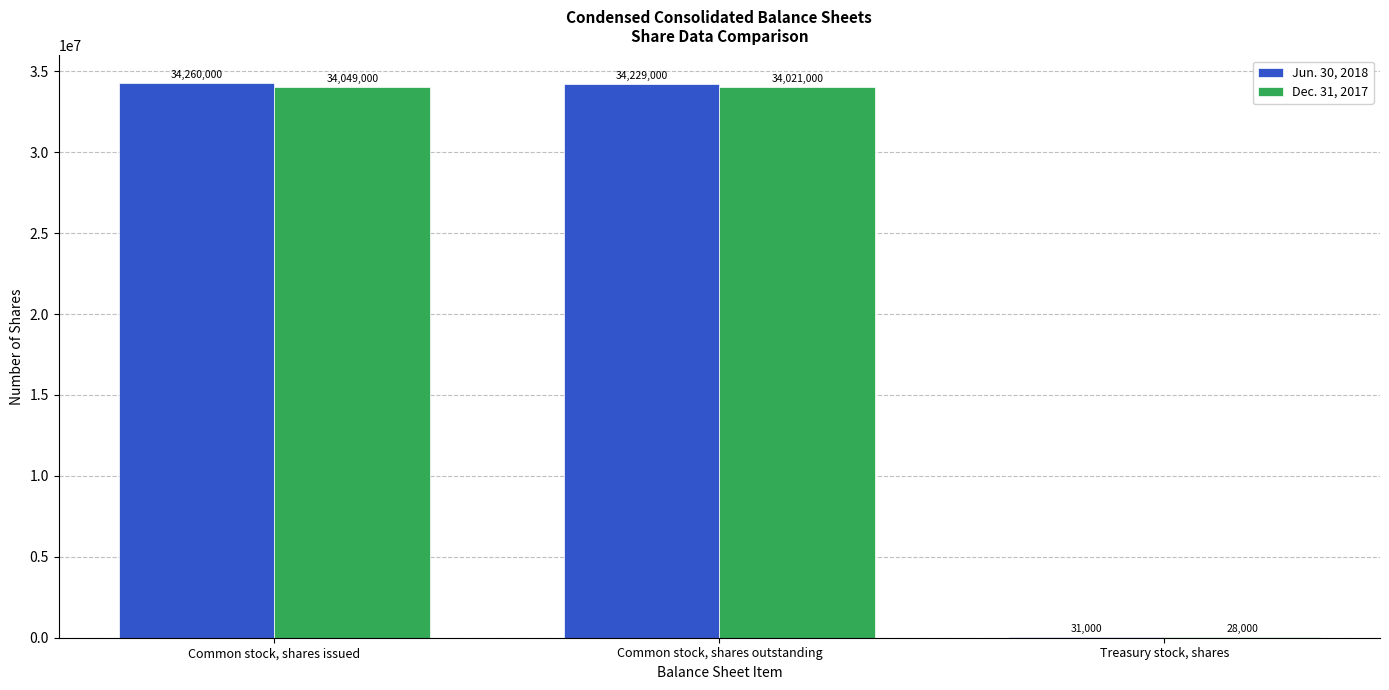

True or false: Dec. 31, 2017 has a value of 19706932 at Common stock, shares issued.

False